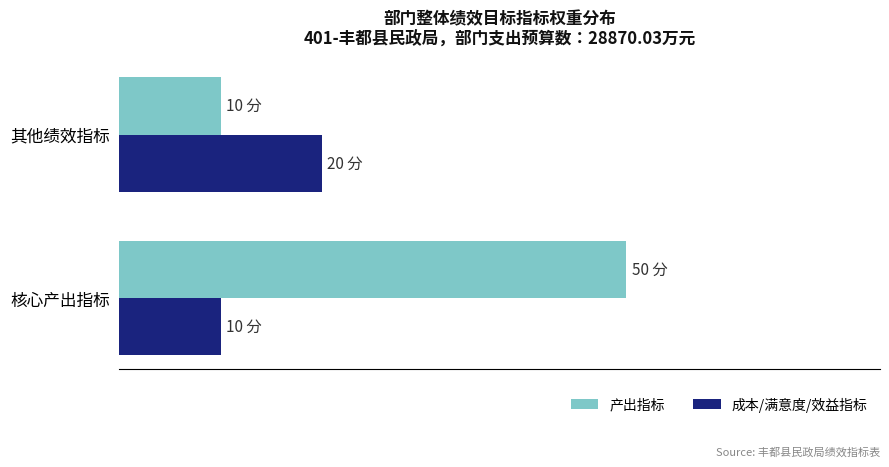

List the series in order of their peak value, lowest first.

成本/满意度/效益指标, 产出指标